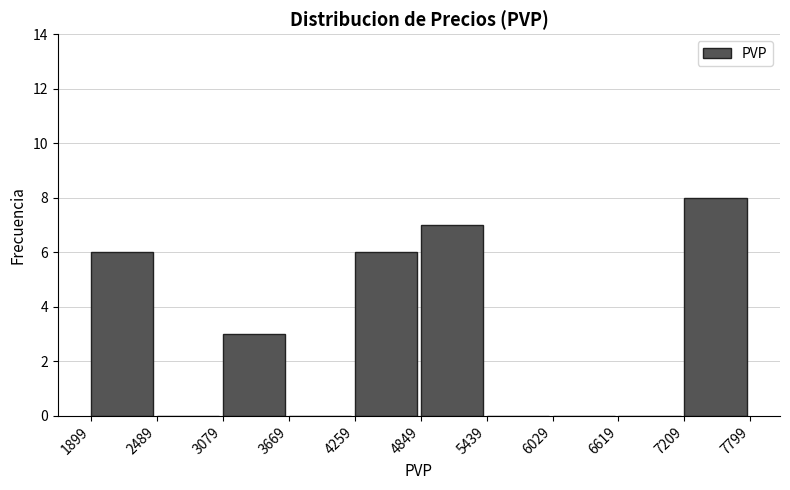

Reading left to right, transcribe this chart: for each bar, give the range it covers on the x-axis and its height. The values are not printed on the chart, so give them approximately, as read against the axis.

1899 to 2489: 6
2489 to 3079: 0
3079 to 3669: 3
3669 to 4259: 0
4259 to 4849: 6
4849 to 5439: 7
5439 to 6029: 0
6029 to 6619: 0
6619 to 7209: 0
7209 to 7799: 8